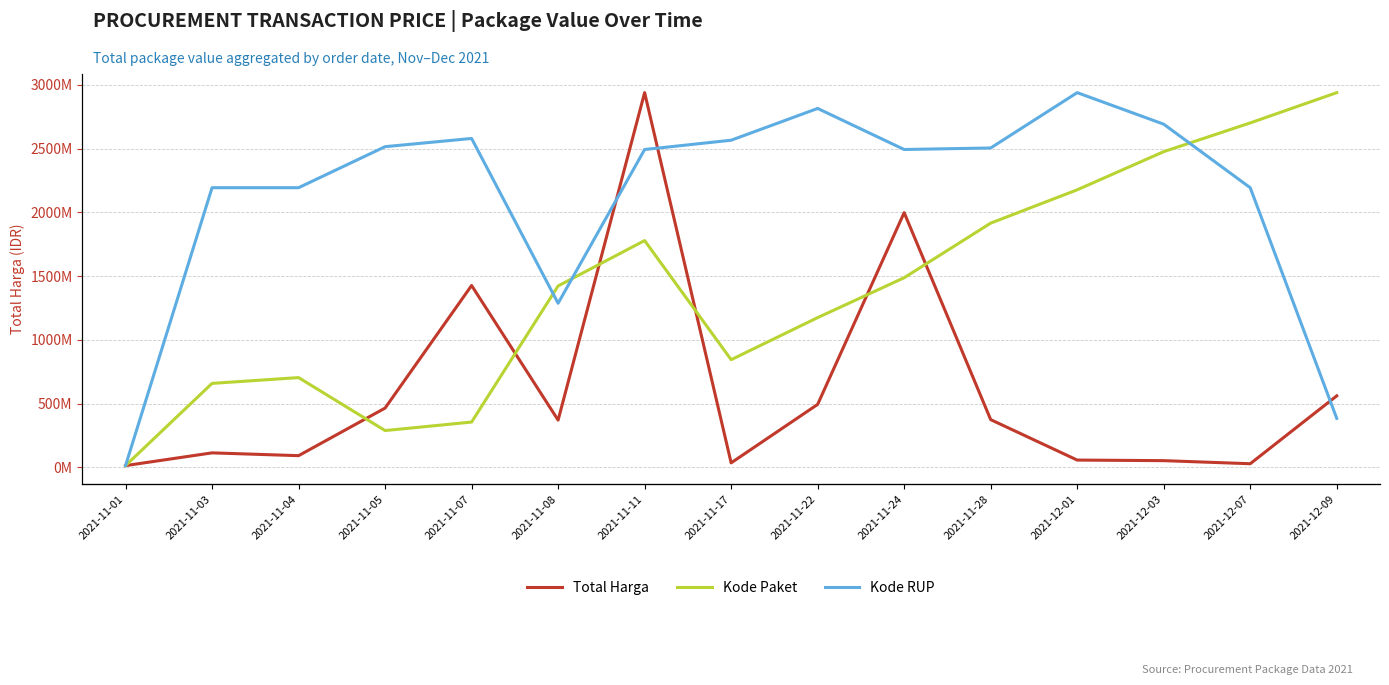

What is the total value across all series at 2021-11-08?

398925121